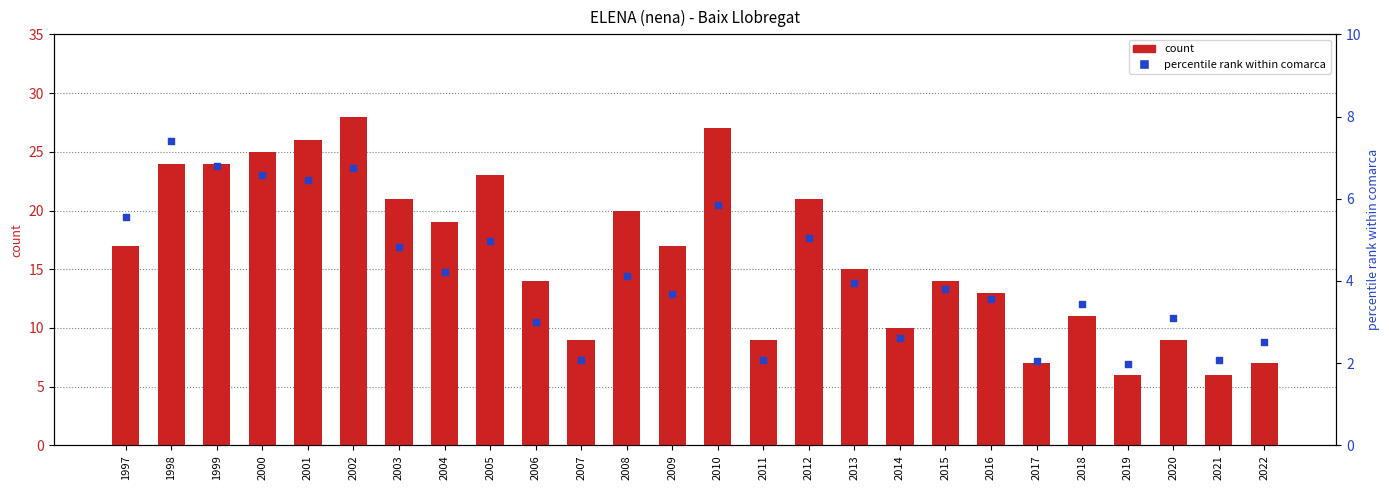

Which series has the largest total across all categories?

count